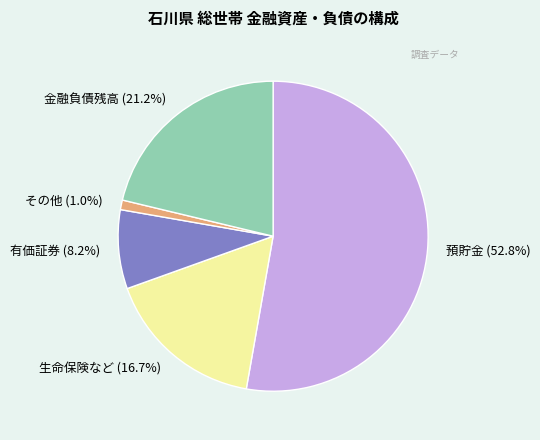

Between 生命保険など and その他, which is larger?

生命保険など